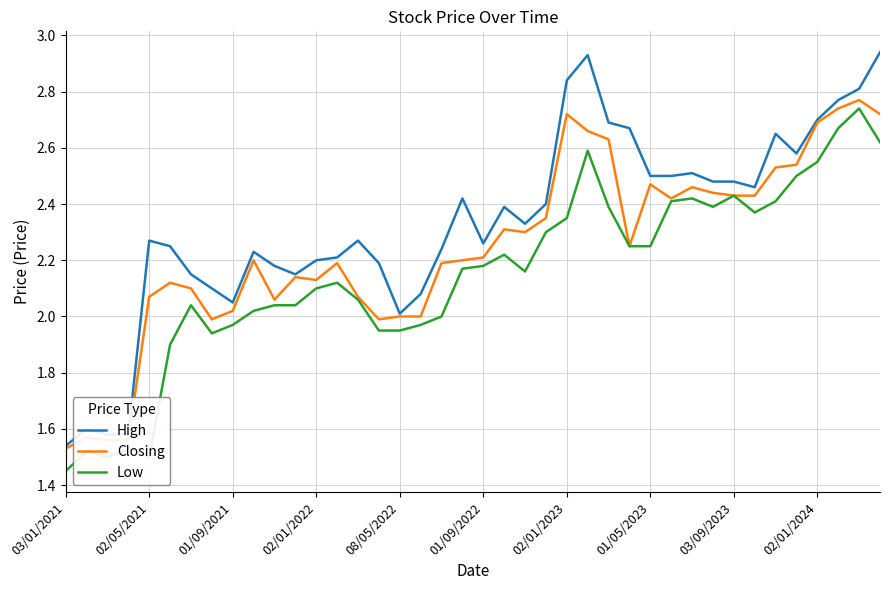

True or false: Low and High intersect in this chart.

False